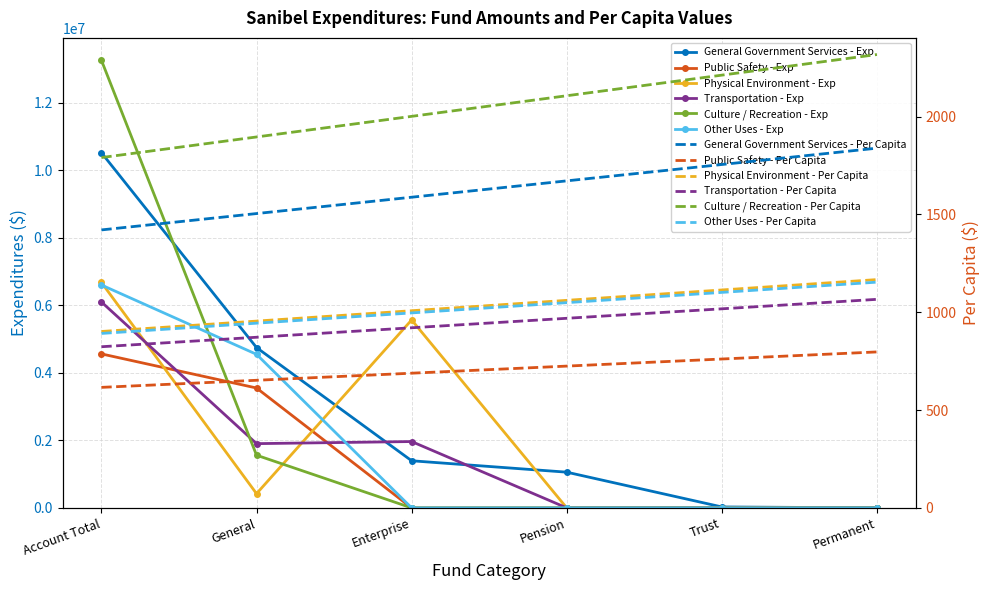

Reading left to right, what are all the values shown in this chart?

General Government Services: 10526612	4751637	1396592	1058504	28187	0
Public Safety: 4563967	3553095	0	0	0	0
Physical Environment: 6680512	421640	5570430	0	0	0
Transportation: 6102810	1904114	1966248	0	0	0
Culture / Recreation: 13266347	1561806	0	0	0	0
Other Uses: 6606056	4551215	0	0	0	0